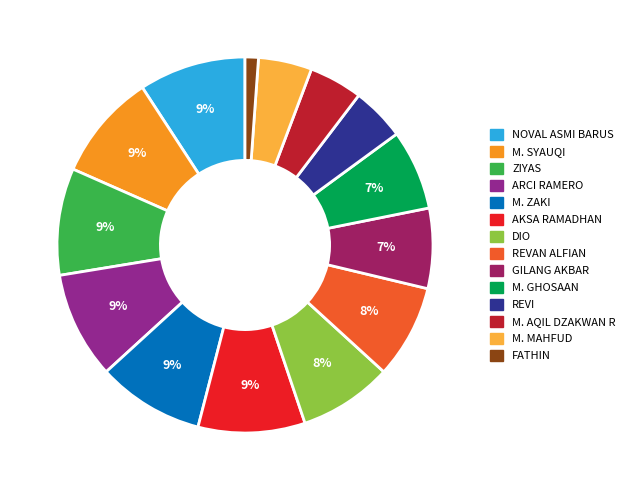

To the nearest percent, what is the difference between the largest and smallest slice percentages?

8%